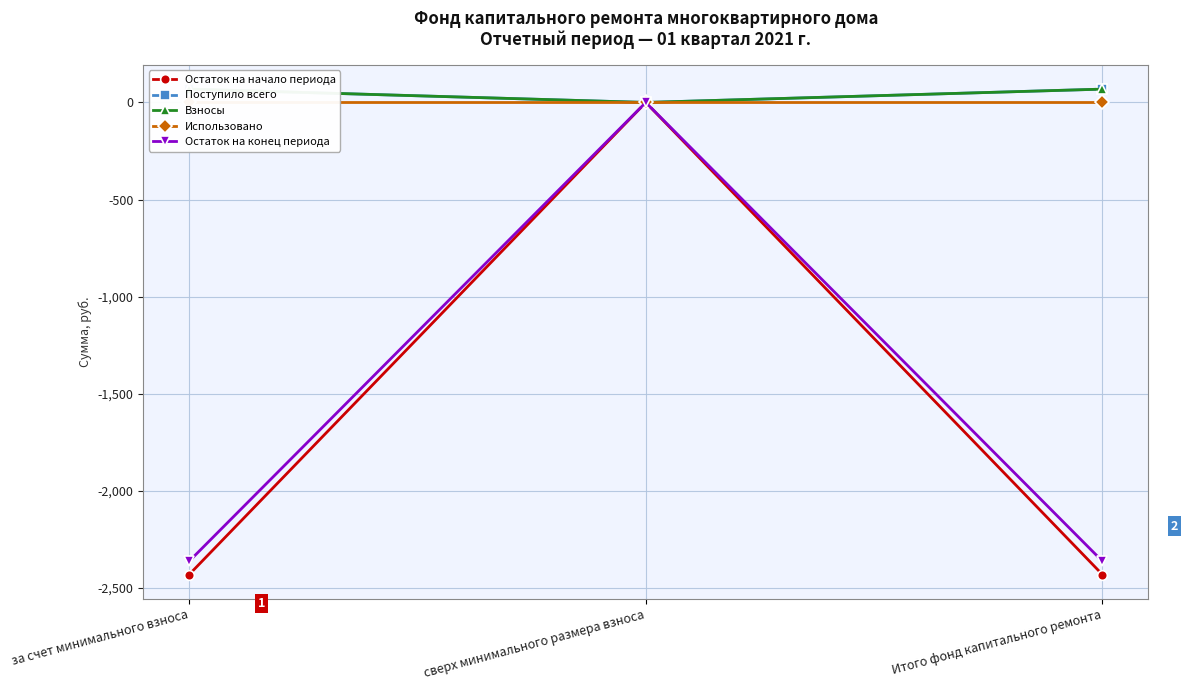

What is the difference between the maximum and minimum values in the Остаток на начало периода series?

2431.8